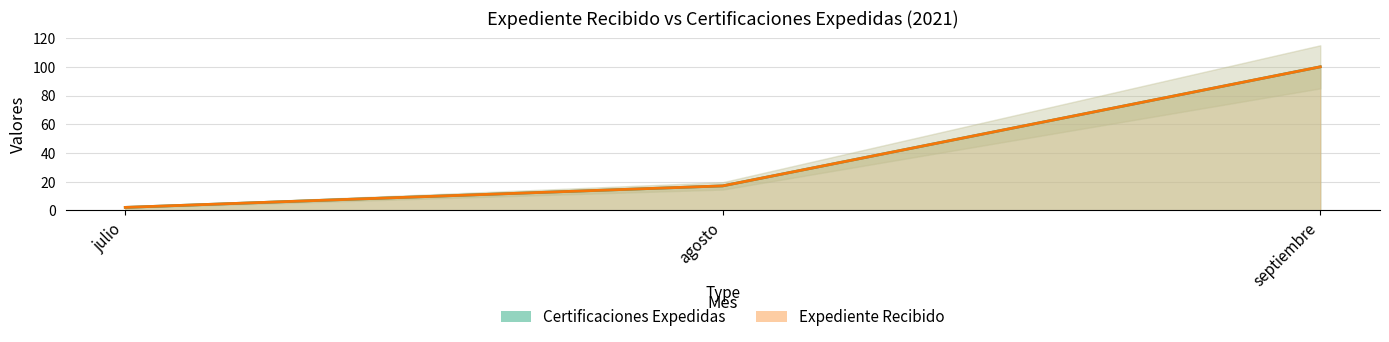

What is the maximum value shown in the chart?

100